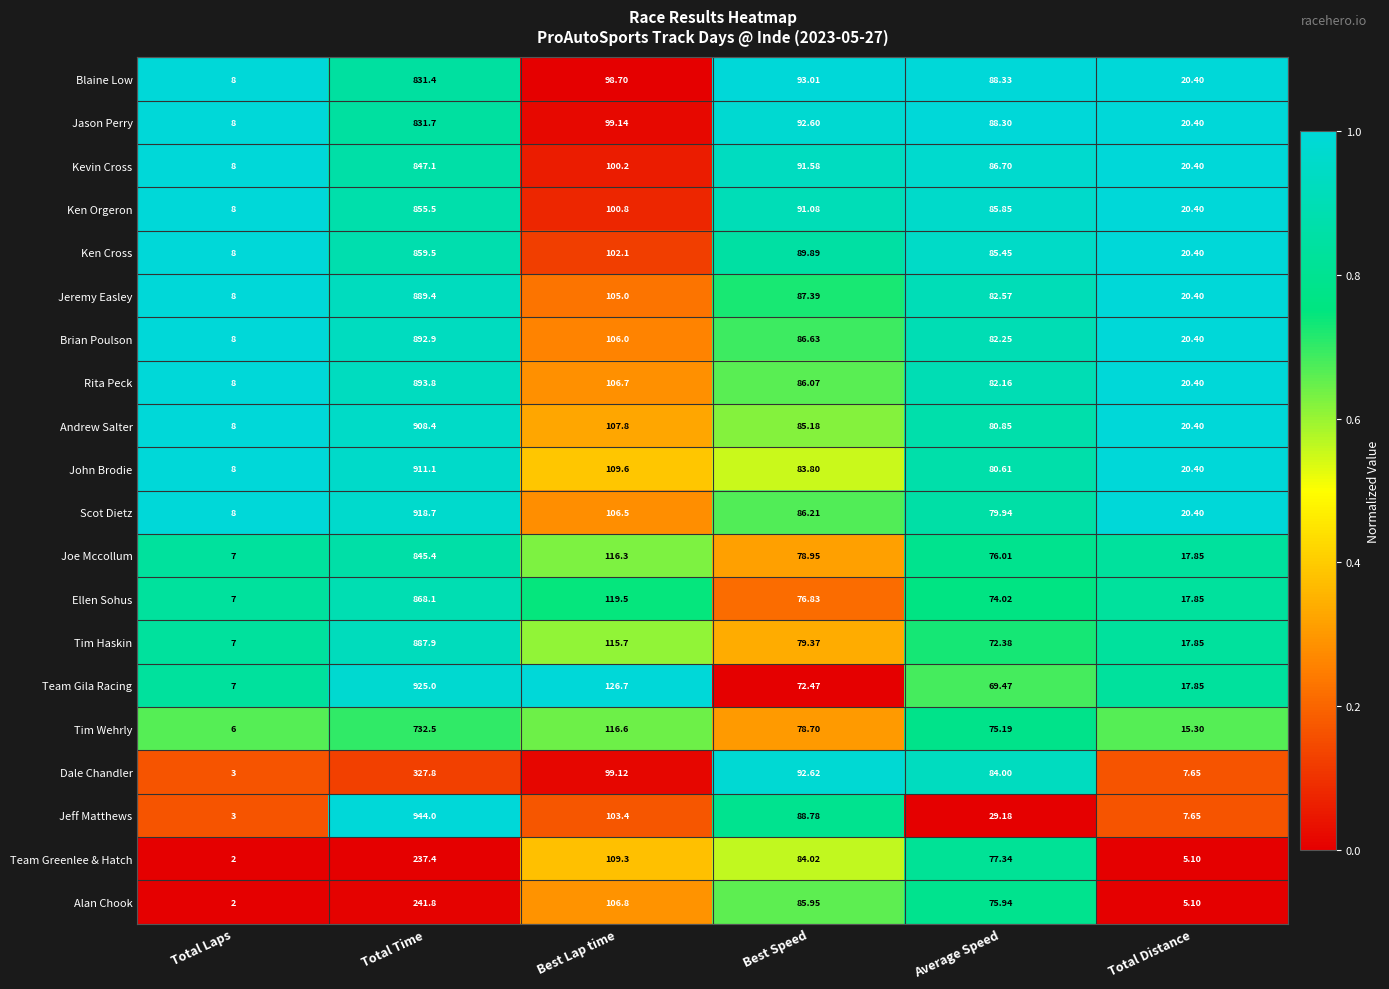

How many distinct data groups are displayed?

20